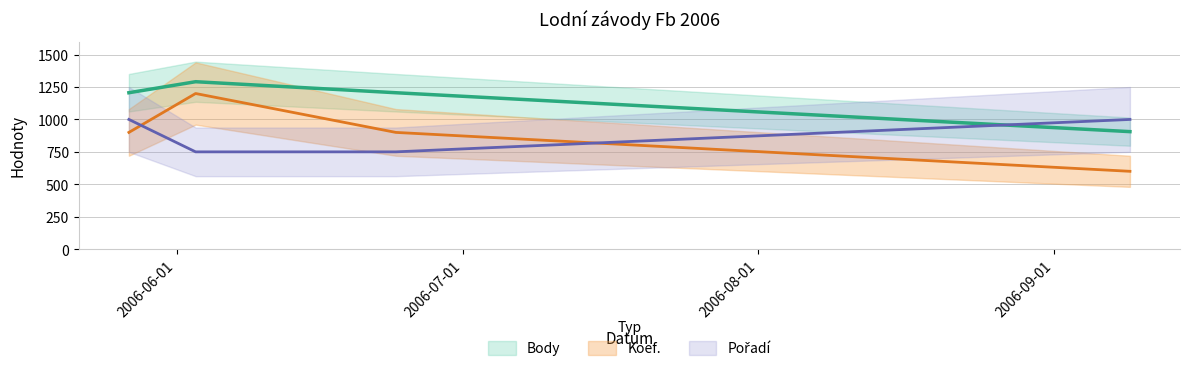

What is the difference between the highest and lowest values at 2006-05-27?

306